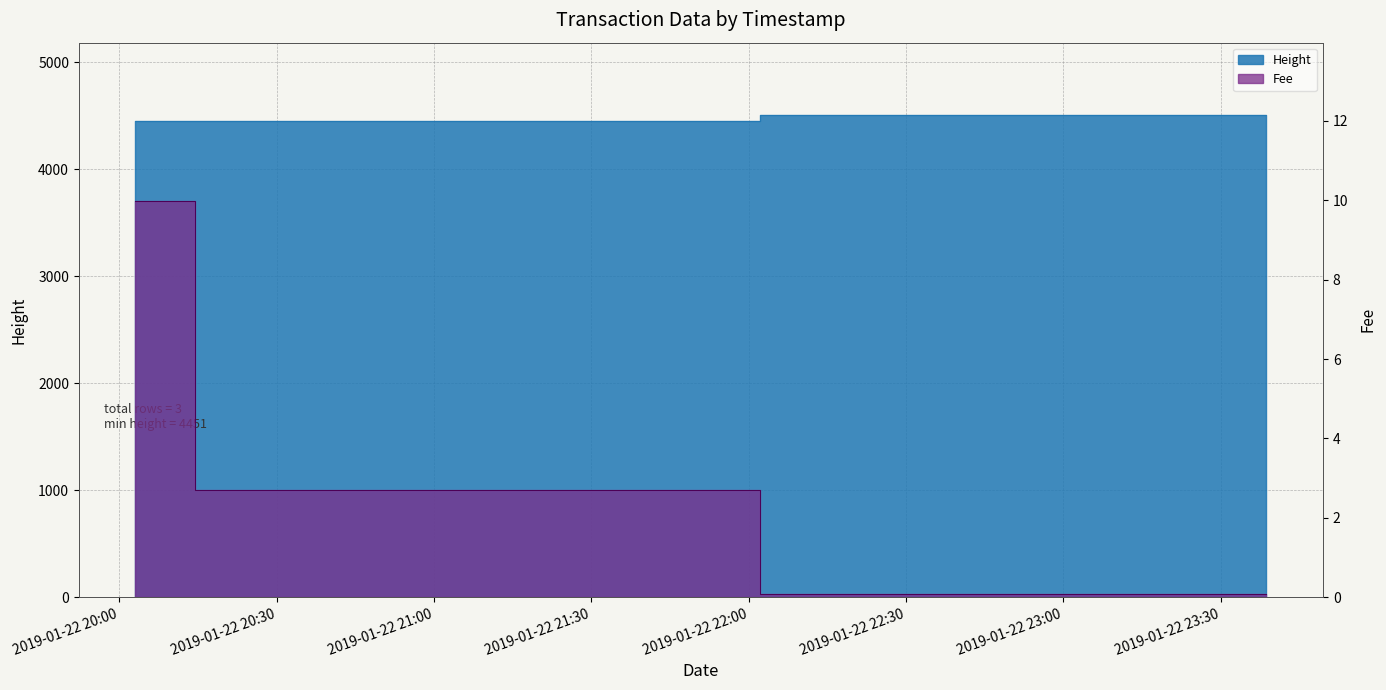

Rank the categories by Height value from lowest to highest.

2019-01-22 20:03:05, 2019-01-22 20:25:40, 2019-01-22 23:38:46